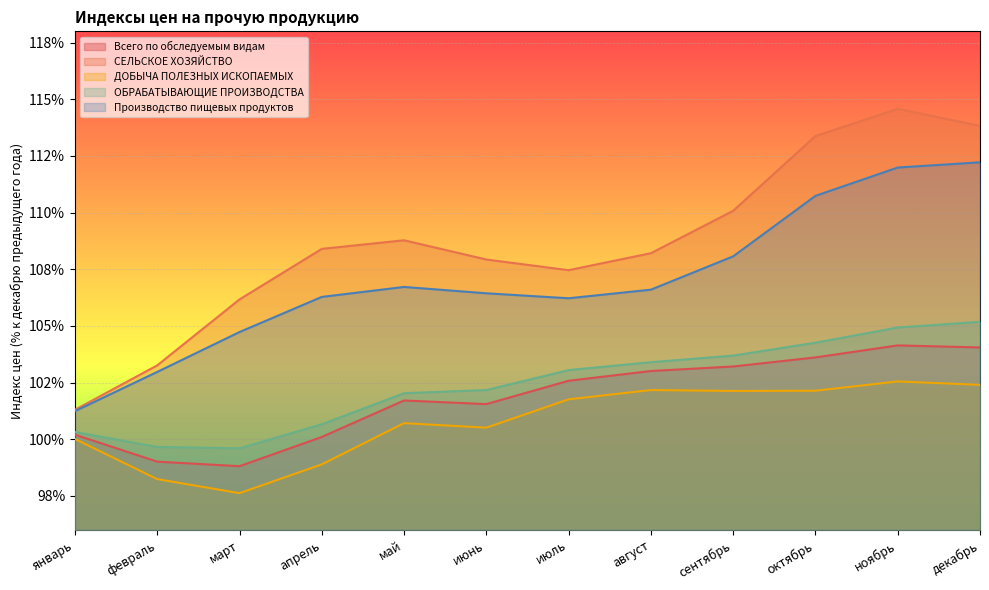

True or false: Производство пищевых продуктов and ДОБЫЧА ПОЛЕЗНЫХ ИСКОПАЕМЫХ cross at least once.

False